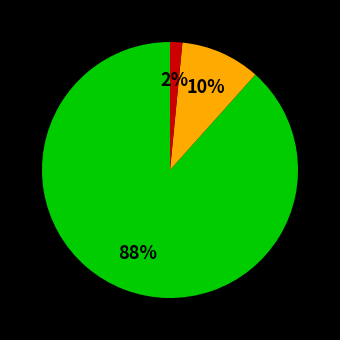

Is there a majority slice in this chart?

Yes